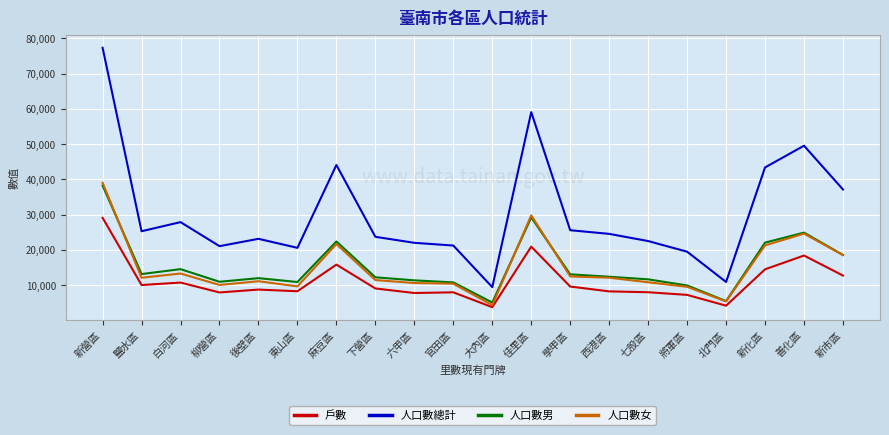

Is the value of 人口數總計 at 白河區 greater than the value of 人口數女 at 北門區?

Yes